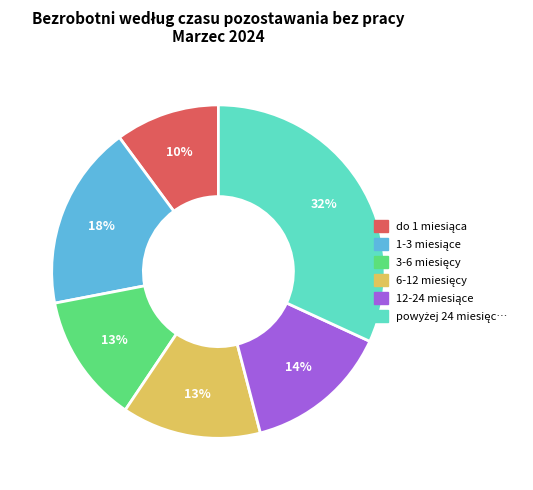

To the nearest percent, what is the difference between the largest and smallest slice percentages?

22%